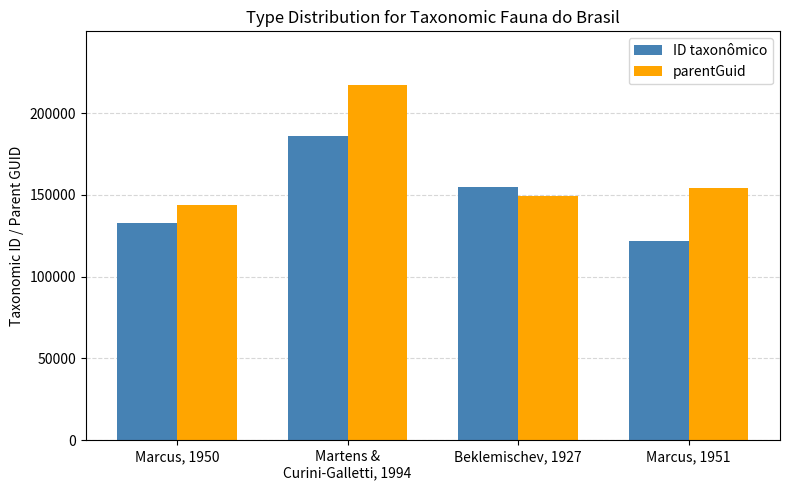

Which series has the largest total across all categories?

parentGuid